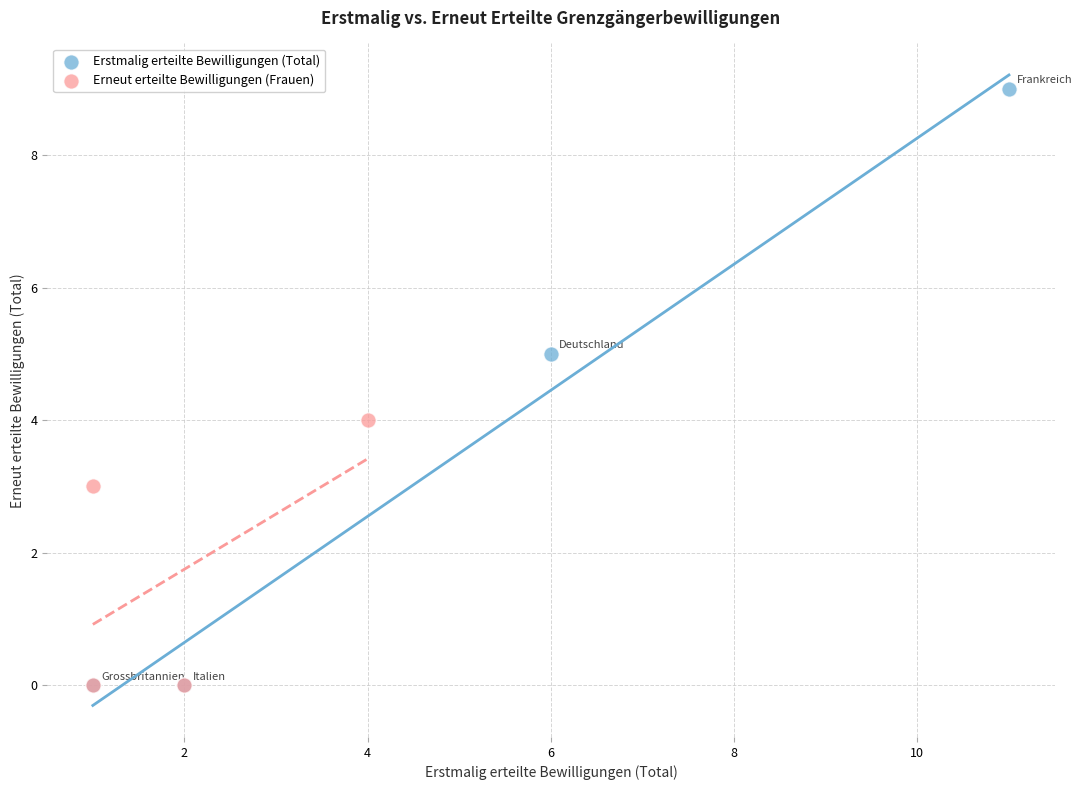

Which series has the widest spread of Y values?

Erstmalig erteilte Bewilligungen (Total)